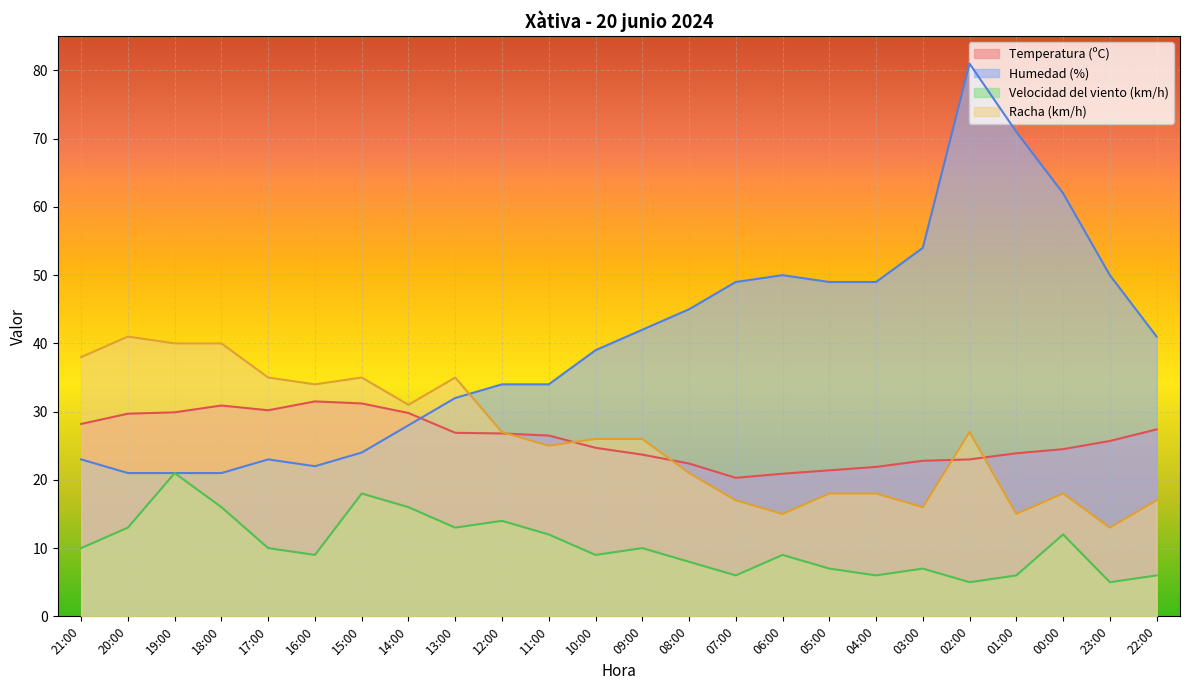

How many data points in Humedad (%) are less than 41?

12